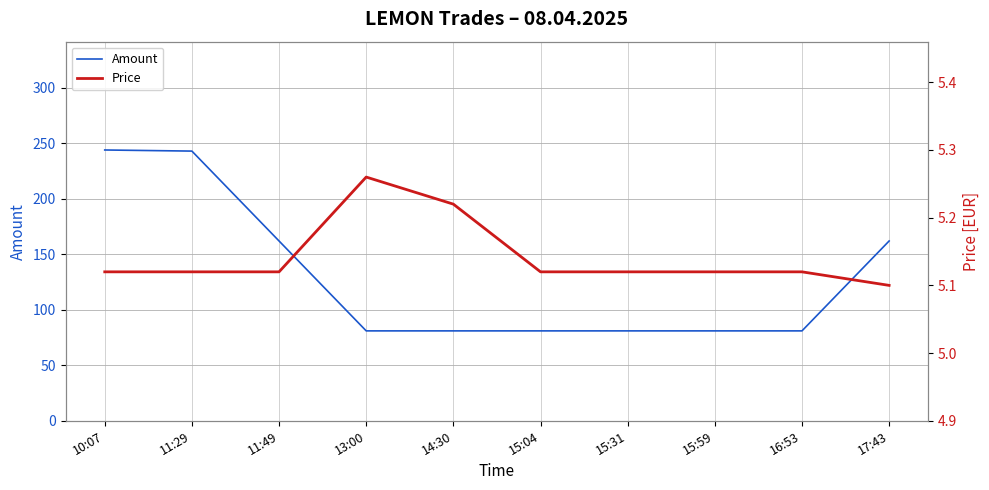

Which series has the widest spread of values?

Amount